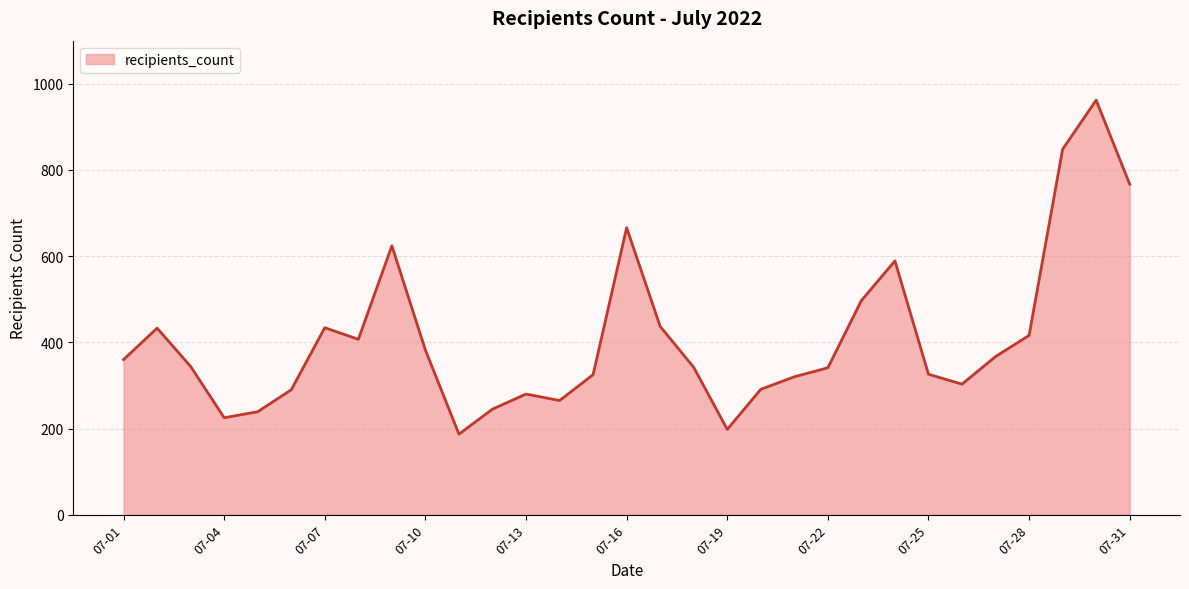

What is the difference between the maximum and minimum values?

775